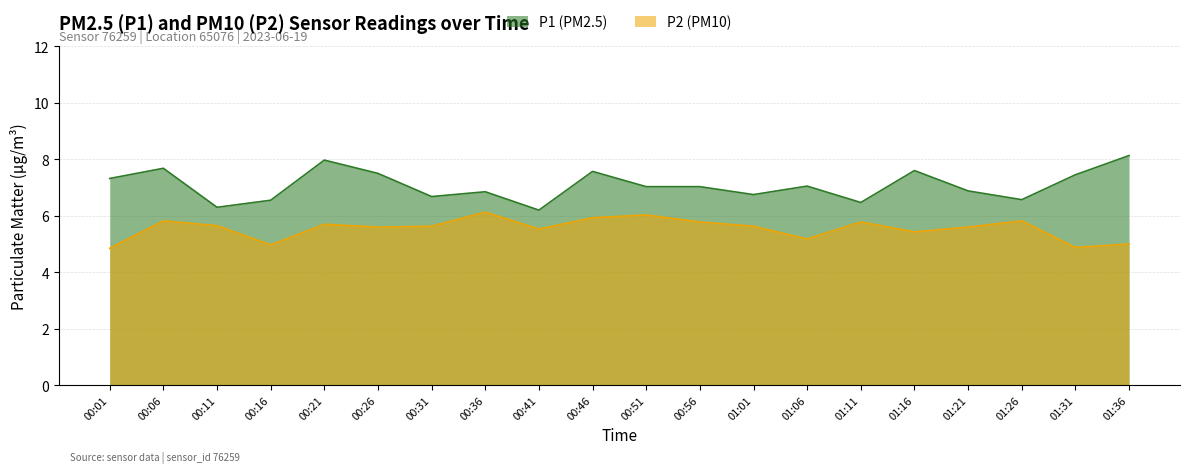

Which series has the largest range (max minus min)?

P1 (PM2.5)